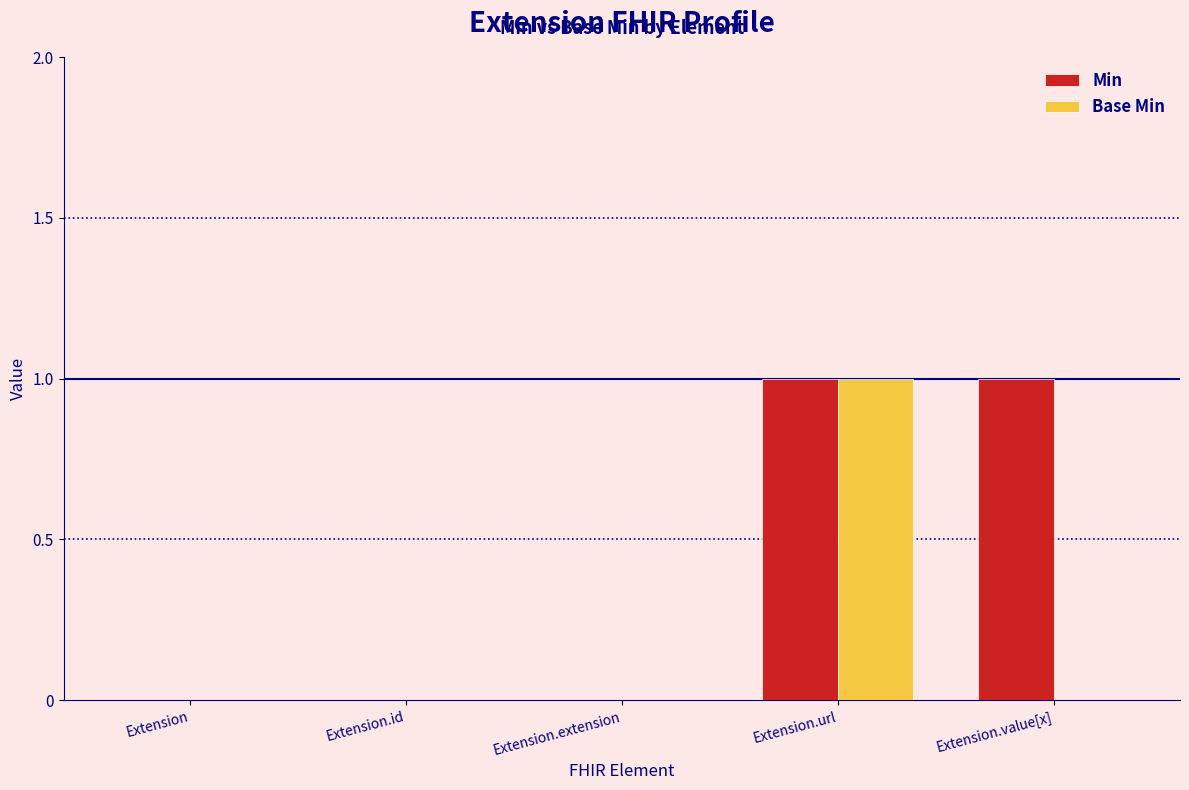

Is the value of Base Min at Extension.extension greater than the value of Min at Extension.url?

No